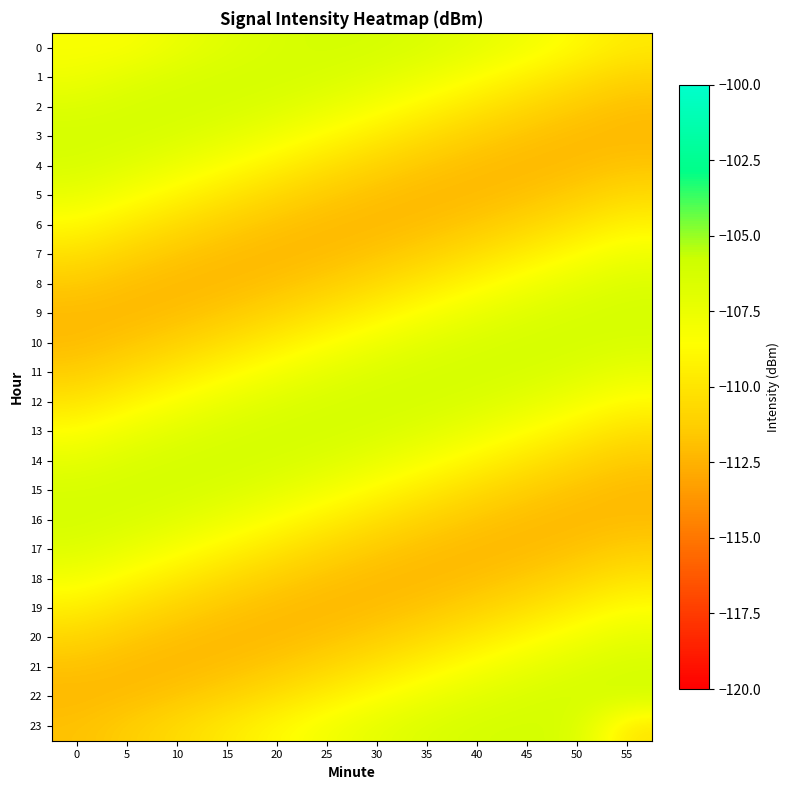

Reading left to right, transcribe all the data shown in this chart.

0: 0=-108.3	5=-108.3	10=-107.5	15=-106.9	20=-106.4	25=-106.2	30=-106.3	35=-106.6	40=-107.2	45=-107.9	50=-108.8	55=-109.7
1: 0=-107.8	5=-107.1	10=-106.5	15=-106.3	20=-106.2	25=-106.5	30=-107.0	35=-107.7	40=-108.5	45=-109.4	50=-110.3	55=-111.1
2: 0=-106.7	5=-106.3	10=-106.2	15=-106.4	20=-106.8	25=-107.4	30=-108.2	35=-109.1	40=-110.0	45=-110.8	50=-111.5	55=-112.0
3: 0=-106.2	5=-106.3	10=-106.6	15=-107.2	20=-107.9	25=-108.8	30=-109.7	35=-110.5	40=-111.3	45=-111.8	50=-112.2	55=-112.2
4: 0=-106.5	5=-107.0	10=-107.7	15=-108.5	20=-109.4	25=-110.3	30=-111.1	35=-111.7	40=-112.1	45=-112.2	50=-112.1	55=-111.7
5: 0=-107.4	5=-108.2	10=-109.1	15=-110.0	20=-110.8	25=-111.5	30=-112.0	35=-112.2	40=-112.2	45=-111.9	50=-111.3	55=-110.6
6: 0=-108.8	5=-109.7	10=-110.5	15=-111.3	20=-111.8	25=-112.2	30=-112.2	35=-112.0	40=-111.5	45=-110.9	50=-110.1	55=-109.2
7: 0=-110.3	5=-111.1	10=-111.7	15=-112.1	20=-112.2	25=-112.1	30=-111.7	35=-111.1	40=-110.3	45=-109.5	50=-108.6	55=-107.7
8: 0=-111.5	5=-112.0	10=-112.2	15=-112.2	20=-111.9	25=-111.3	30=-110.6	35=-109.8	40=-108.9	45=-108.0	50=-107.2	55=-106.7
9: 0=-112.2	5=-112.2	10=-112.0	15=-111.5	20=-110.9	25=-110.1	30=-109.2	35=-108.3	40=-107.5	45=-106.8	50=-106.4	55=-106.2
10: 0=-112.1	5=-111.7	10=-111.1	15=-110.3	20=-109.5	25=-108.6	30=-107.7	35=-107.0	40=-106.5	45=-106.3	50=-106.3	55=-106.5
11: 0=-111.3	5=-110.6	10=-109.8	15=-108.9	20=-108.0	25=-107.2	30=-106.7	35=-106.3	40=-106.2	45=-106.4	50=-106.8	55=-107.5
12: 0=-110.1	5=-109.2	10=-108.3	15=-107.5	20=-106.8	25=-106.4	30=-106.2	35=-106.3	40=-106.7	45=-107.2	50=-108.0	55=-108.8
13: 0=-108.6	5=-107.7	10=-107.0	15=-106.5	20=-106.3	25=-106.3	30=-106.5	35=-107.0	40=-107.7	45=-108.5	50=-109.4	55=-110.3
14: 0=-107.2	5=-106.7	10=-106.3	15=-106.2	20=-106.4	25=-106.8	30=-107.5	35=-108.3	40=-109.1	45=-110.0	50=-110.9	55=-111.5
15: 0=-106.4	5=-106.2	10=-106.3	15=-106.7	20=-107.2	25=-108.0	30=-108.8	35=-109.7	40=-110.6	45=-111.3	50=-111.9	55=-112.2
16: 0=-106.3	5=-106.5	10=-107.0	15=-107.7	20=-108.5	25=-109.4	30=-110.3	35=-111.1	40=-111.7	45=-112.1	50=-112.2	55=-112.1
17: 0=-106.8	5=-107.5	10=-108.3	15=-109.1	20=-110.0	25=-110.9	30=-111.5	35=-112.0	40=-112.2	45=-112.2	50=-111.8	55=-111.3
18: 0=-108.0	5=-108.8	10=-109.7	15=-110.6	20=-111.3	25=-111.9	30=-112.2	35=-112.2	40=-112.0	45=-111.5	50=-110.8	55=-110.0
19: 0=-109.4	5=-110.3	10=-111.1	15=-111.7	20=-112.1	25=-112.2	30=-112.1	35=-111.7	40=-111.1	45=-110.3	50=-109.4	55=-108.5
20: 0=-110.9	5=-111.5	10=-112.0	15=-112.2	20=-112.2	25=-111.8	30=-111.3	35=-110.6	40=-109.7	45=-108.8	50=-108.0	55=-107.2
21: 0=-111.9	5=-112.2	10=-112.2	15=-112.0	20=-111.5	25=-110.8	30=-110.0	35=-109.1	40=-108.2	45=-107.4	50=-106.8	55=-106.4
22: 0=-112.2	5=-112.1	10=-111.7	15=-111.1	20=-110.3	25=-109.4	30=-108.5	35=-107.7	40=-107.0	45=-106.5	50=-106.2	55=-106.3
23: 0=-111.8	5=-111.3	10=-110.6	15=-109.7	20=-108.8	25=-108.0	30=-107.2	35=-106.6	40=-106.3	45=-106.2	50=-106.4	55=-110.1